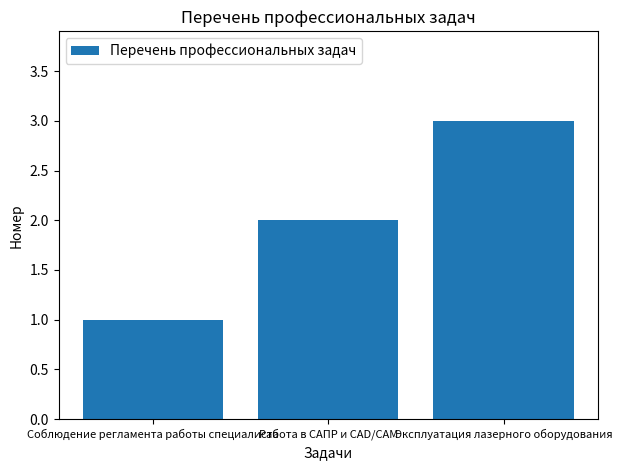

What is the ratio of the value at Эксплуатация лазерного оборудования to the value at Соблюдение регламента работы специалиста?

3.0